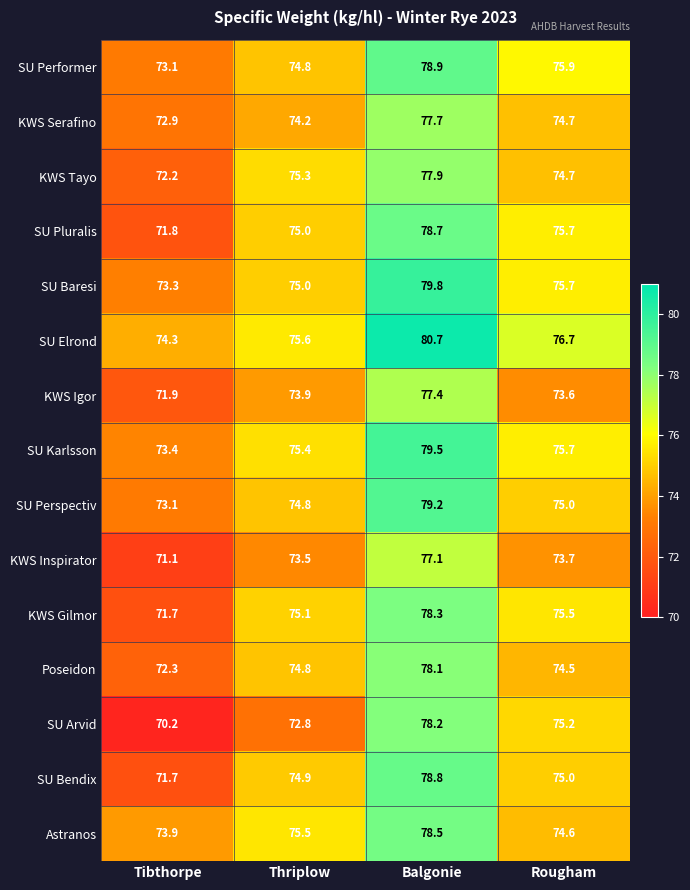

What is the difference between the Astranos values at Balgonie and Thriplow?

3.0